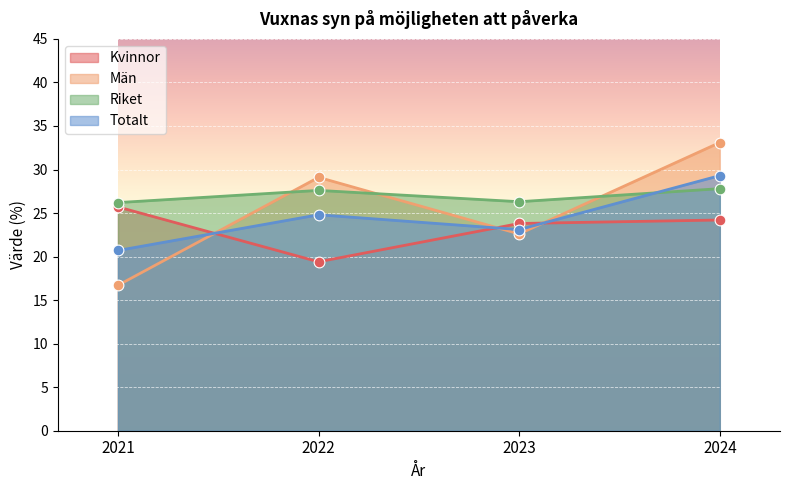

Which series contains the lowest Y value?

Män